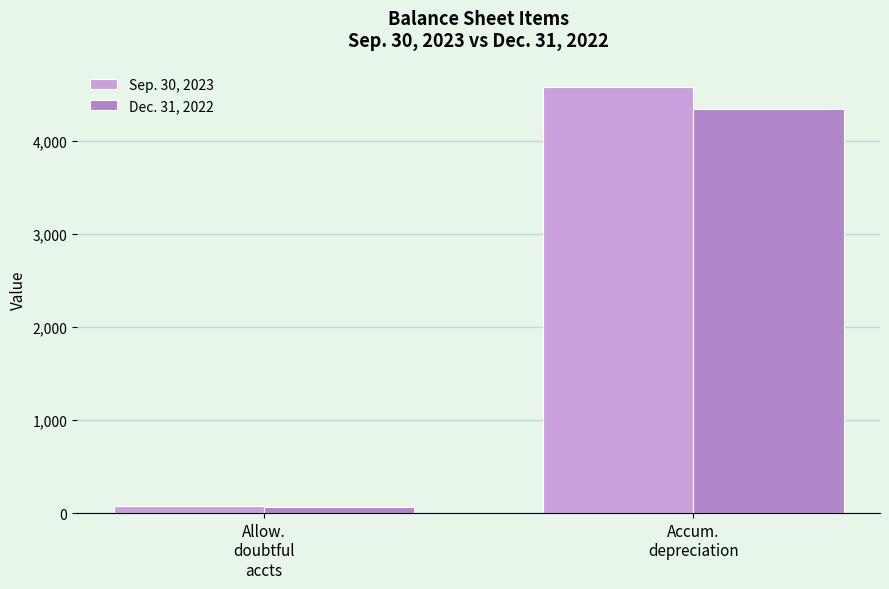

Which category has the lowest value across all series?

Allow.
doubtful
accts